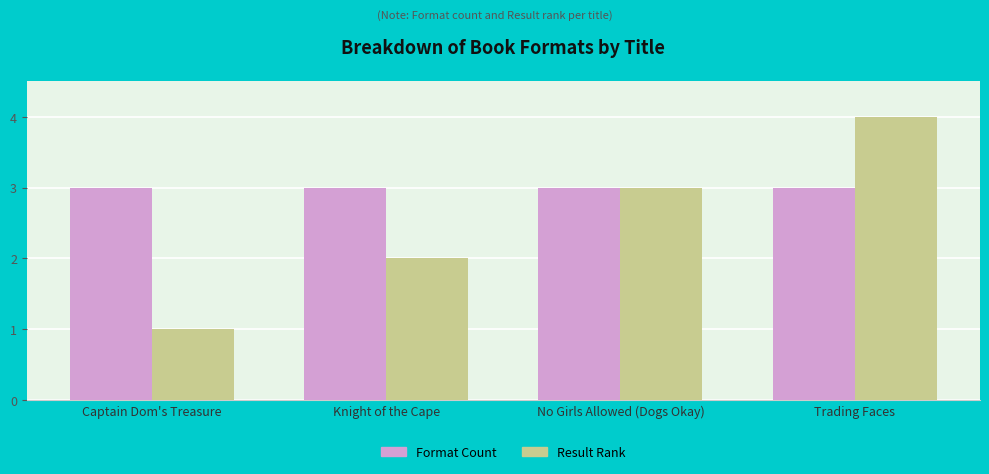

The Format Count series shows 5 at Captain Dom's Treasure. True or false?

False